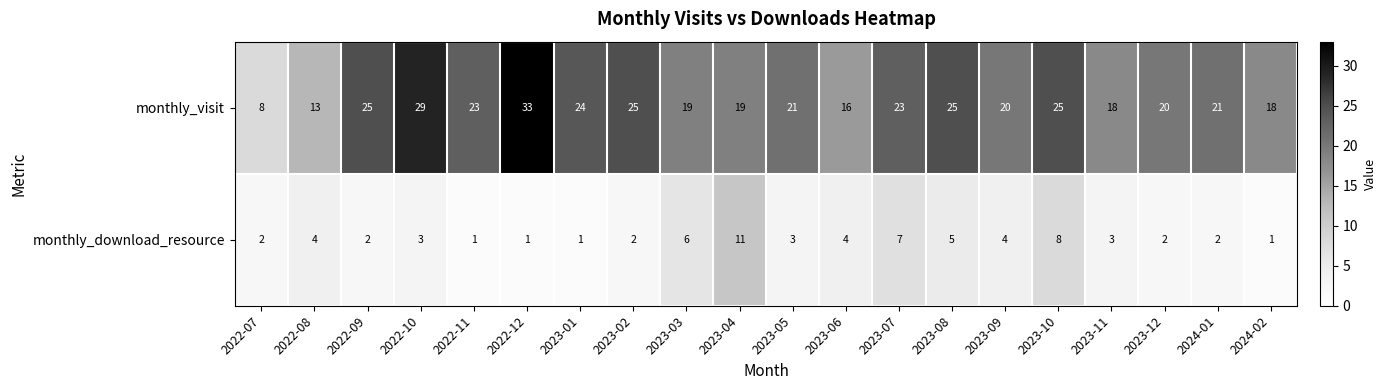

At which label does monthly_download_resource first exceed 3?

2022-08